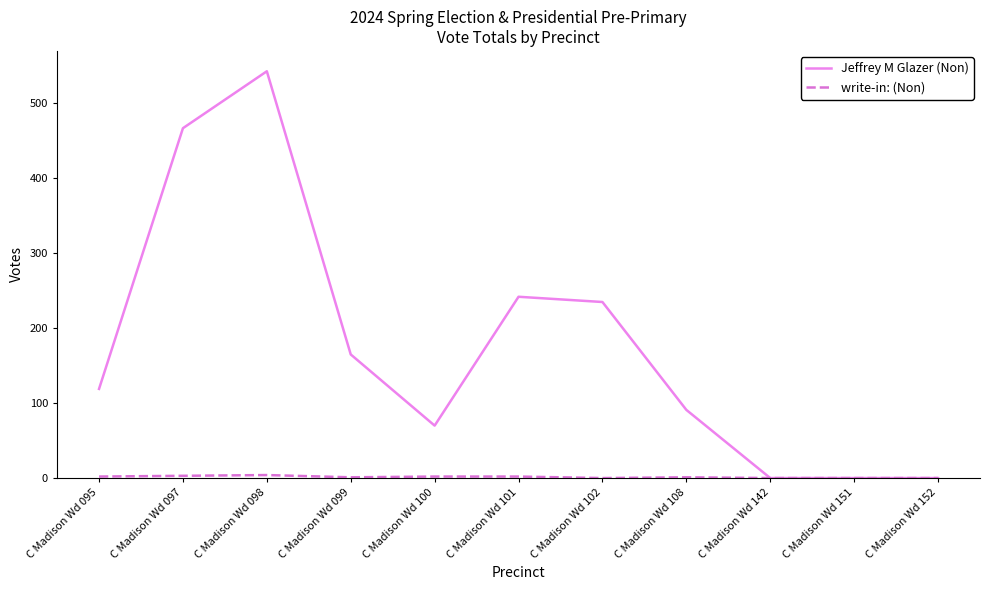

At which category is the sum across all series the highest?

C Madison Wd 098